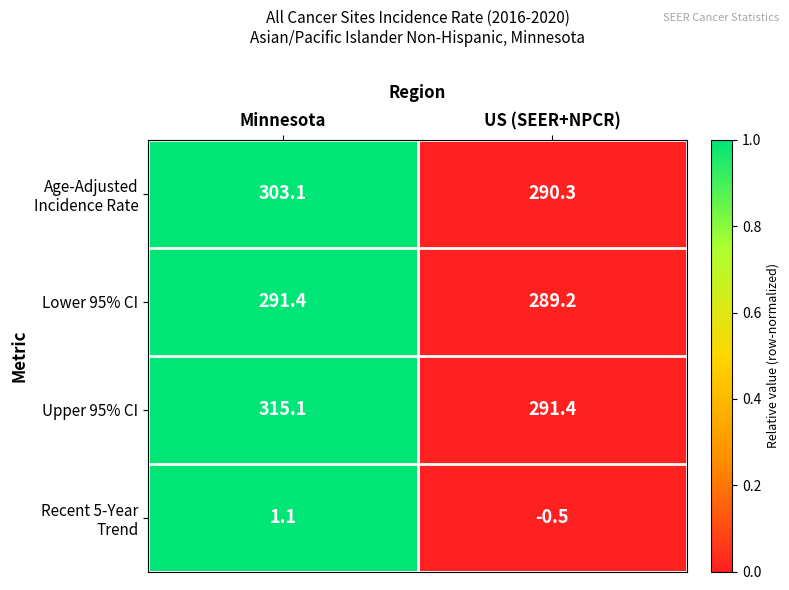

Which series has the largest total across all categories?

Upper 95% CI